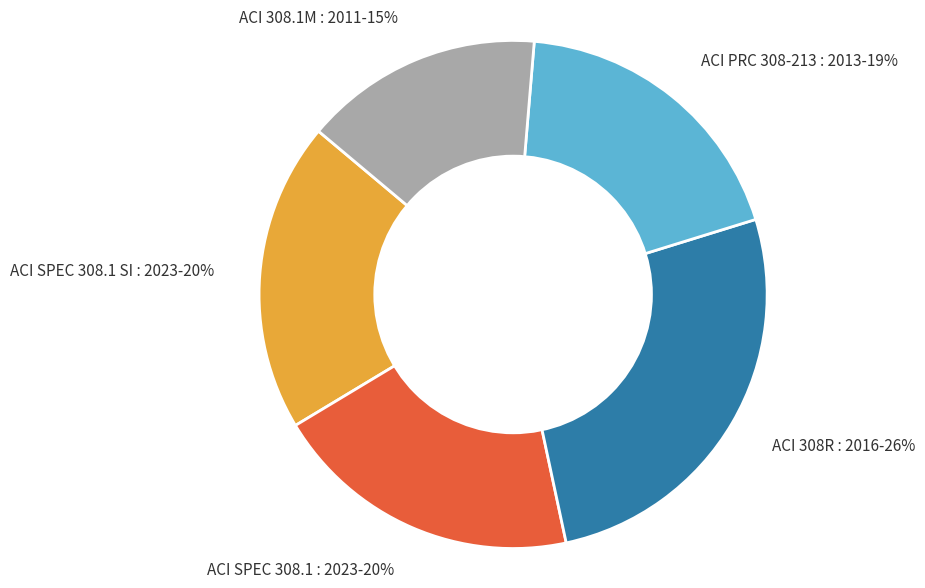

Is there any slice that represents more than half of the pie?

No